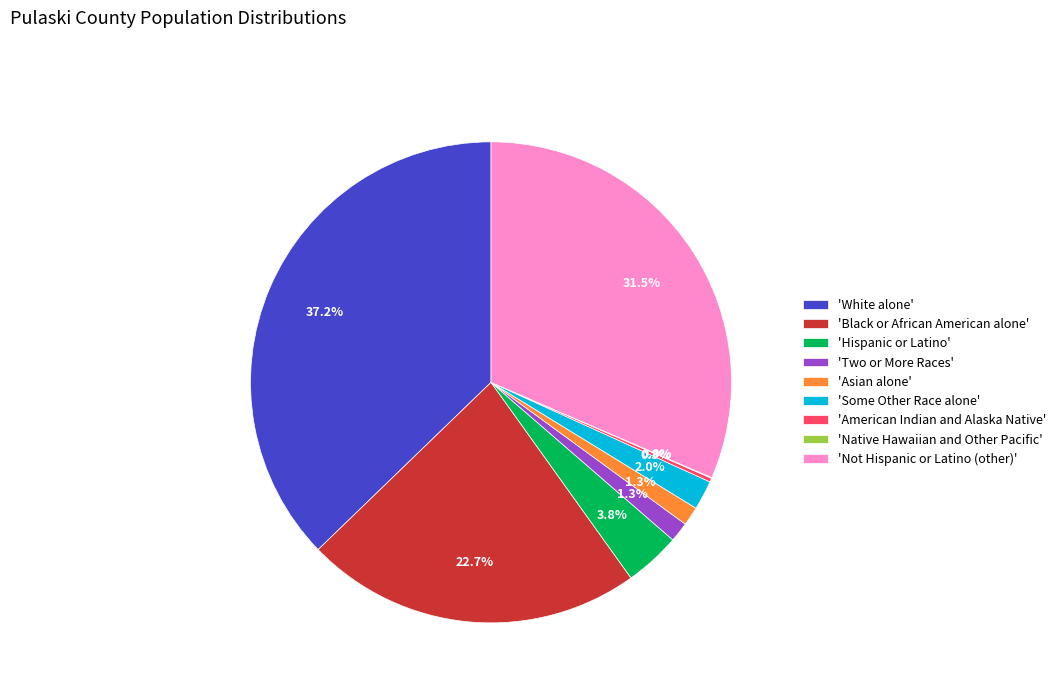

Between 'Black or African American alone' and 'White alone', which is larger?

'White alone'